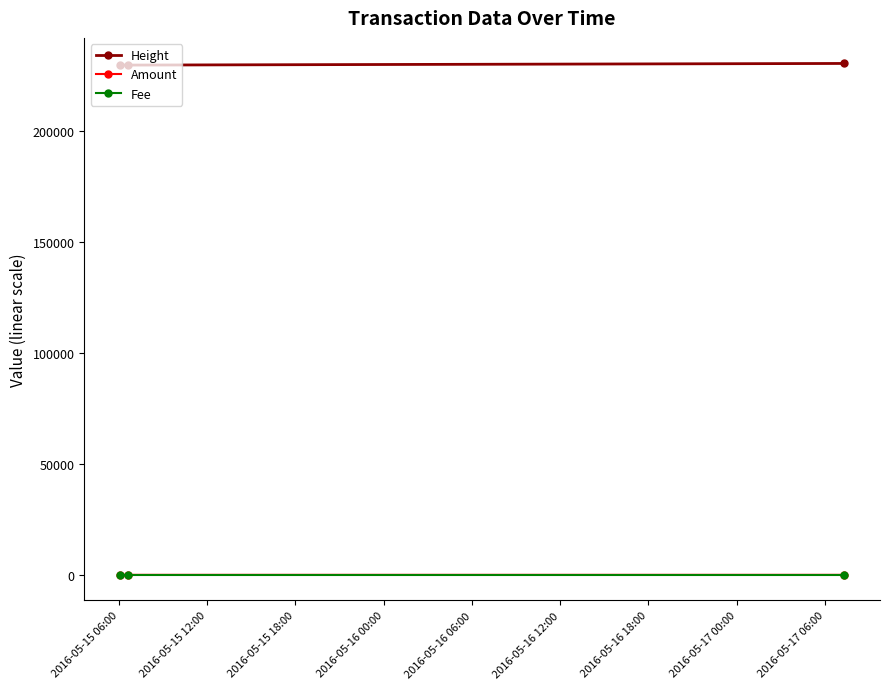

What is the greatest value displayed?

230557